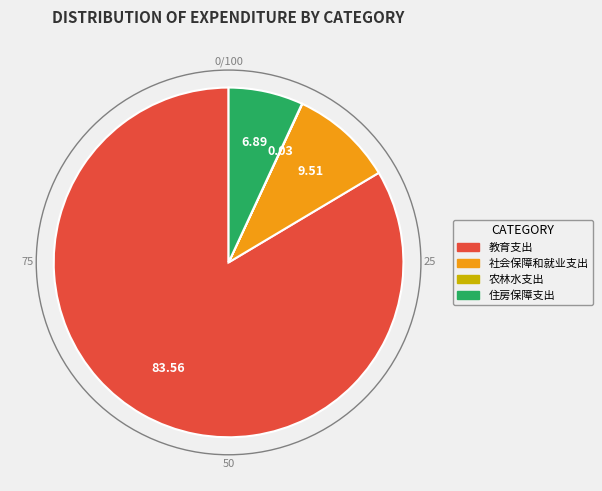

Between 住房保障支出 and 教育支出, which is larger?

教育支出